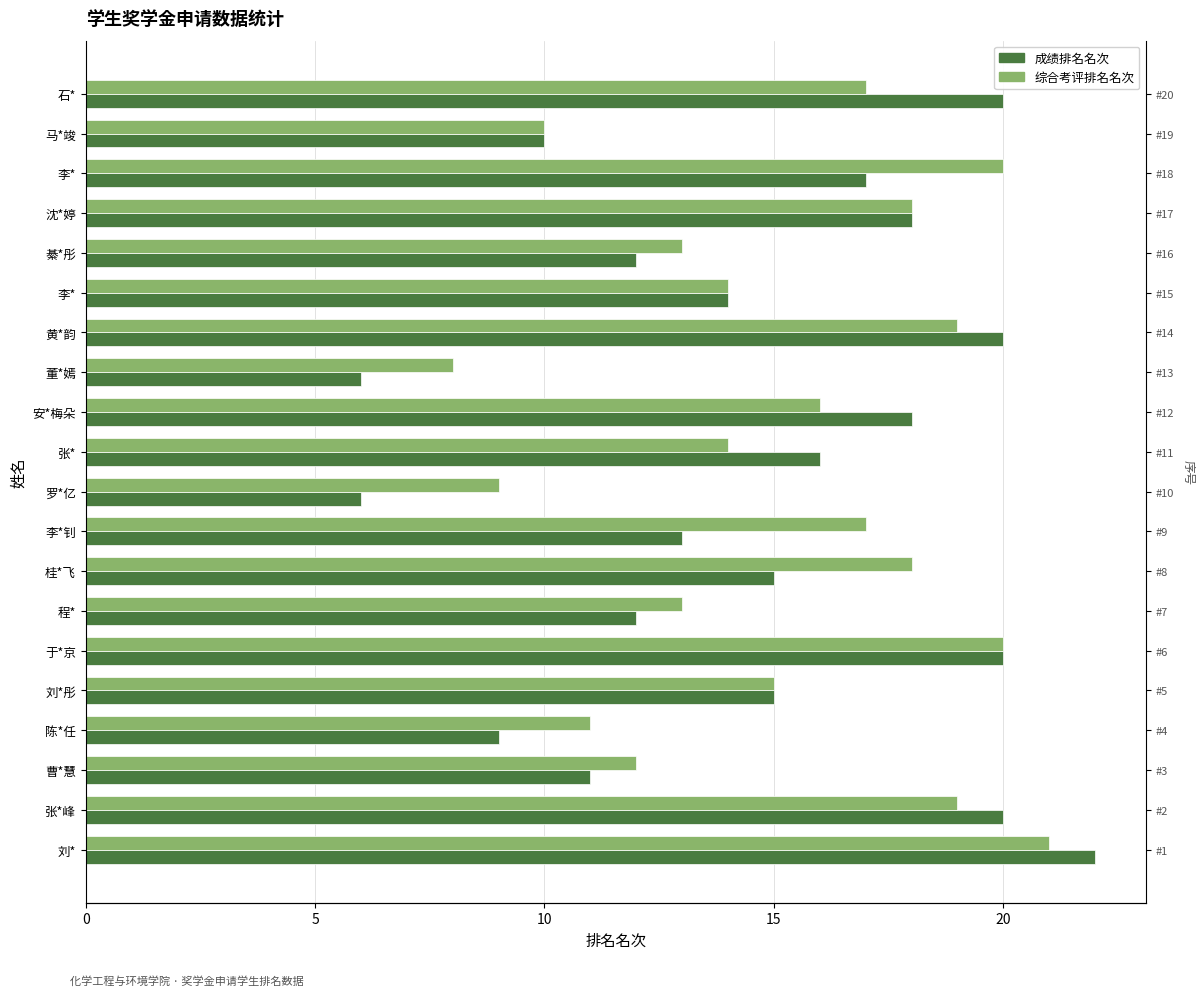

Between 黄*韵 and 李*, which series saw the biggest shift?

成绩排名名次